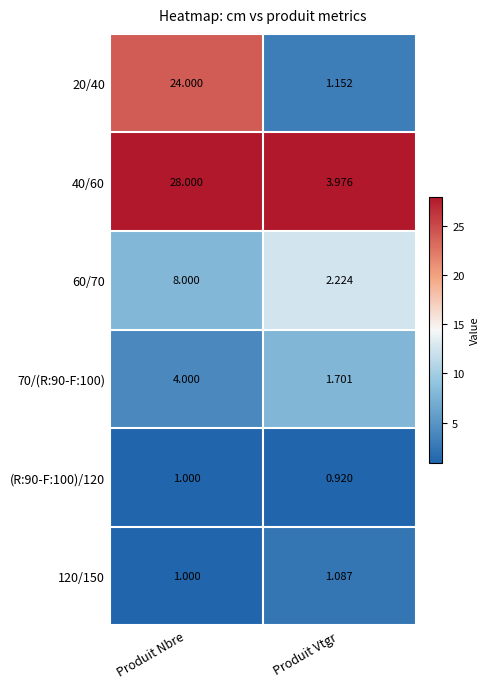

Which series changed the most between Produit Nbre and Produit Vtgr?

40/60